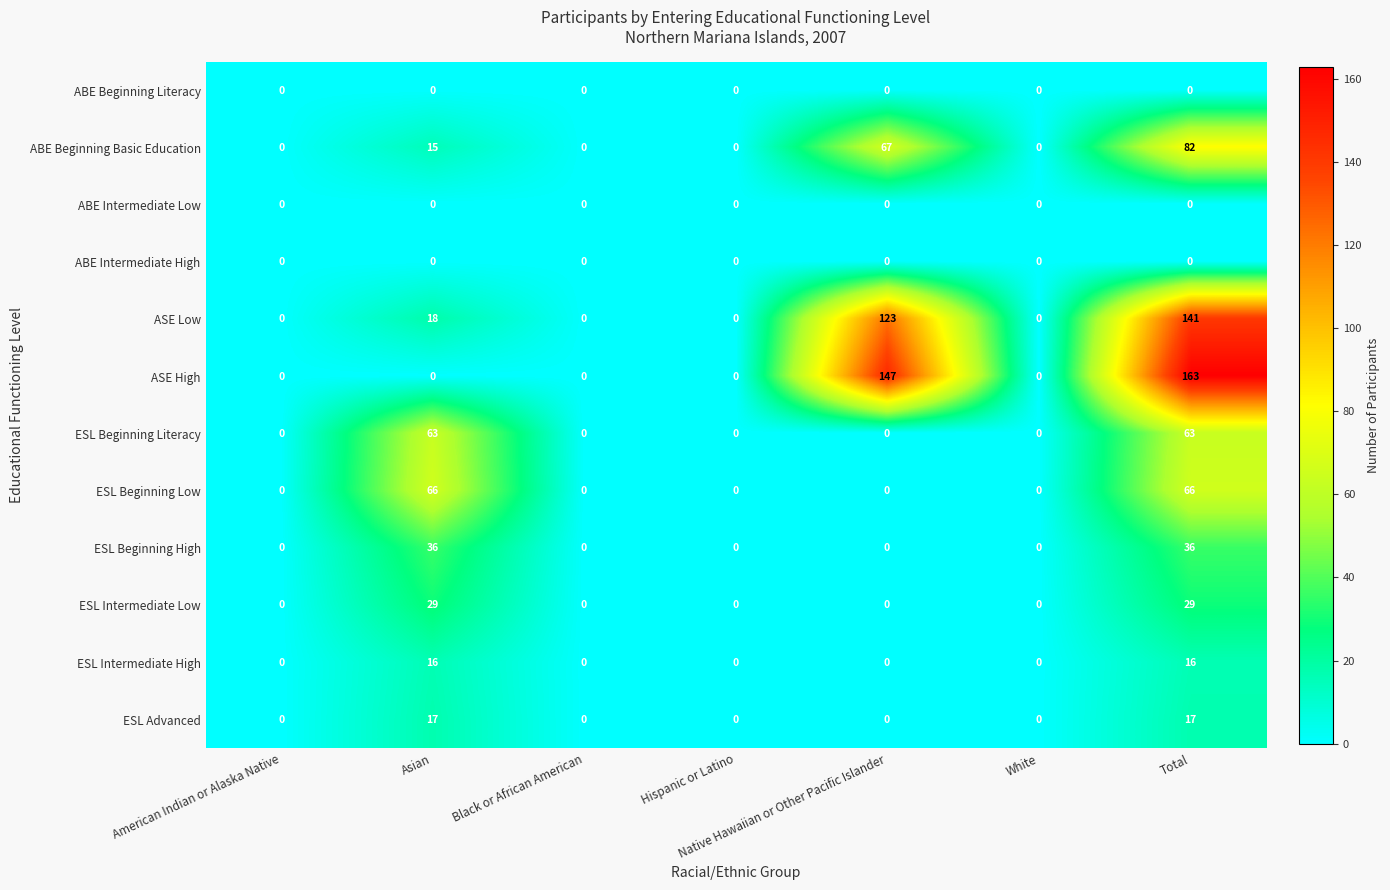

What is the sum of all ESL Beginning Literacy values?

126